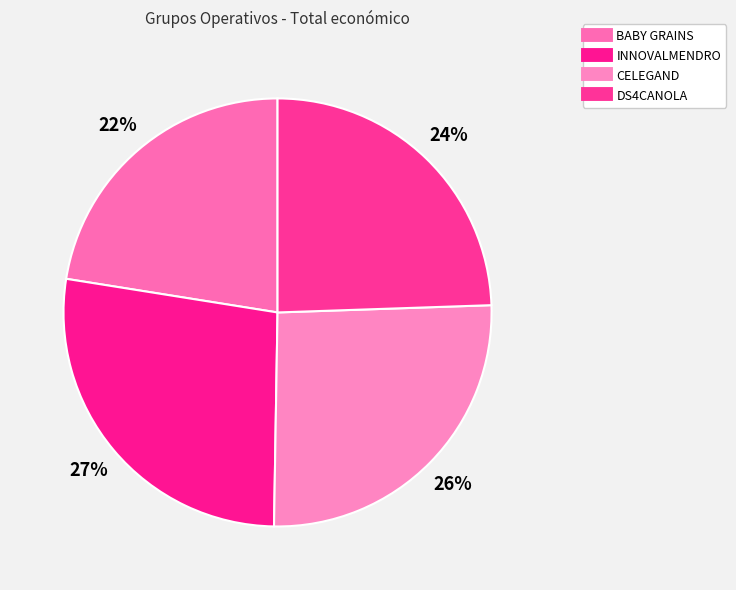

How much of the chart is everything except CELEGAND?

74.2%